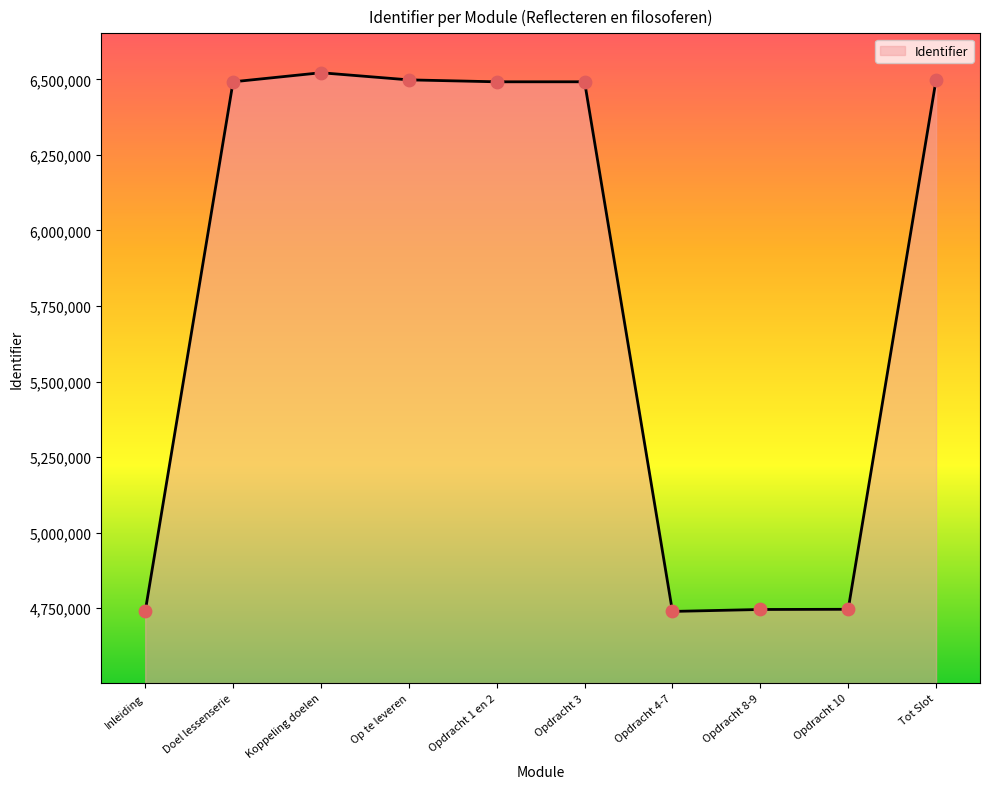

What is the change in value from Koppeling doelen to Opdracht 8-9?

-1776914